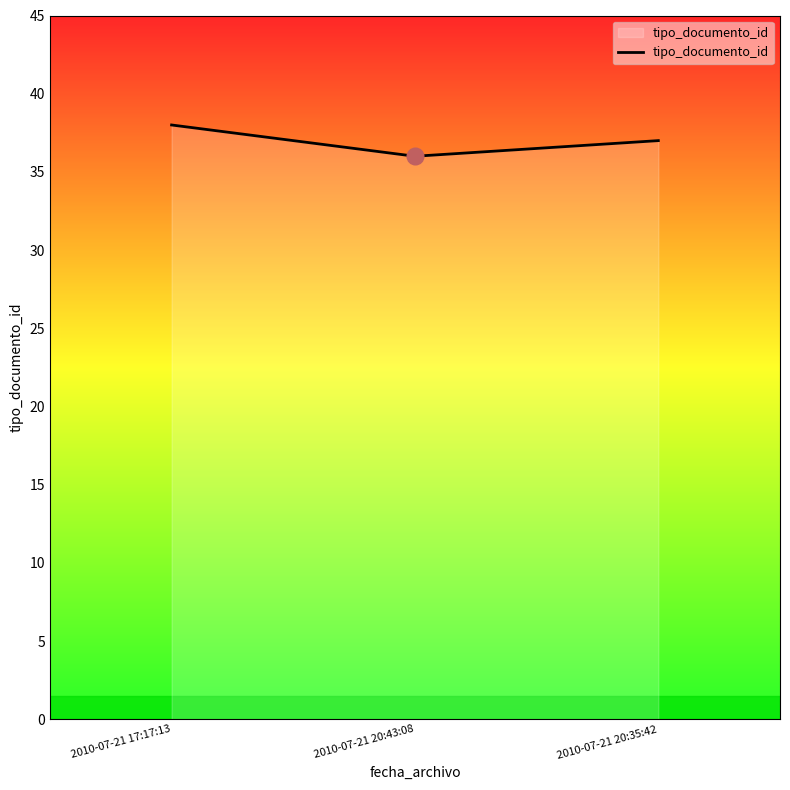

Reading left to right, transcribe all the data shown in this chart.

38	36	37